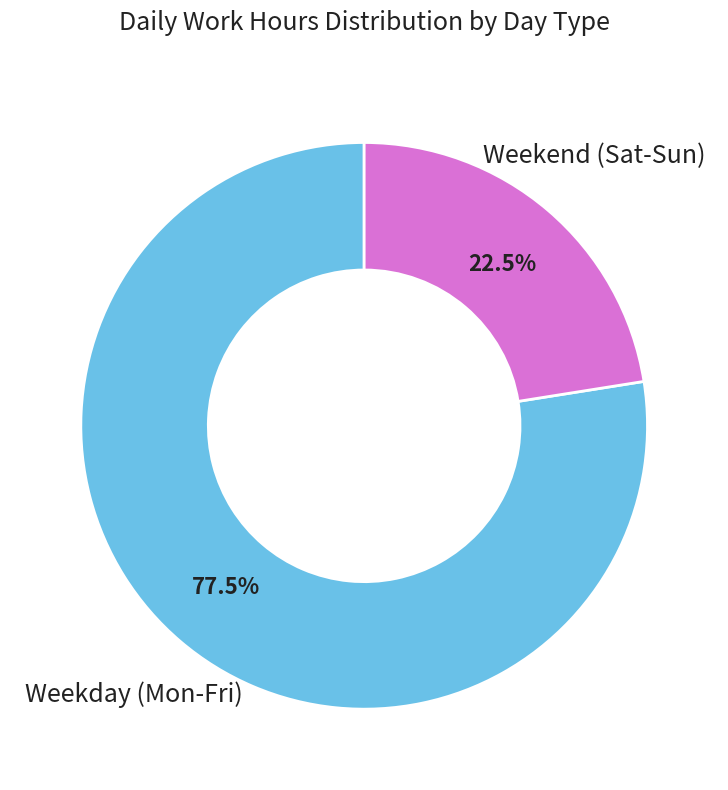

Is there a majority slice in this chart?

Yes